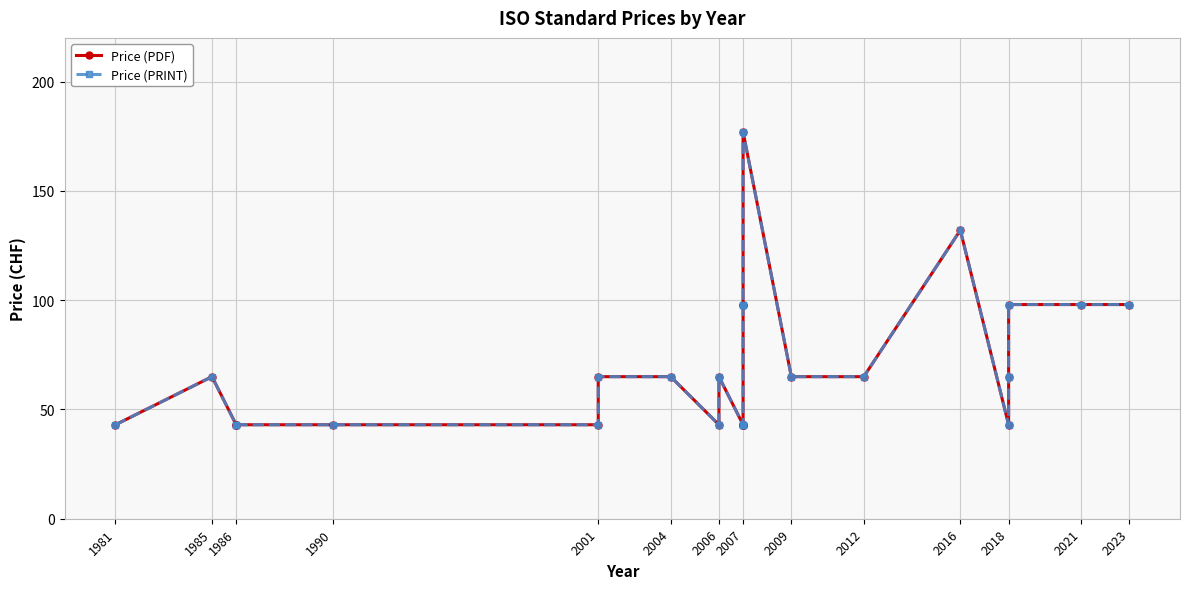

The value of Price (PRINT) at 2007 is 104. True or false?

False